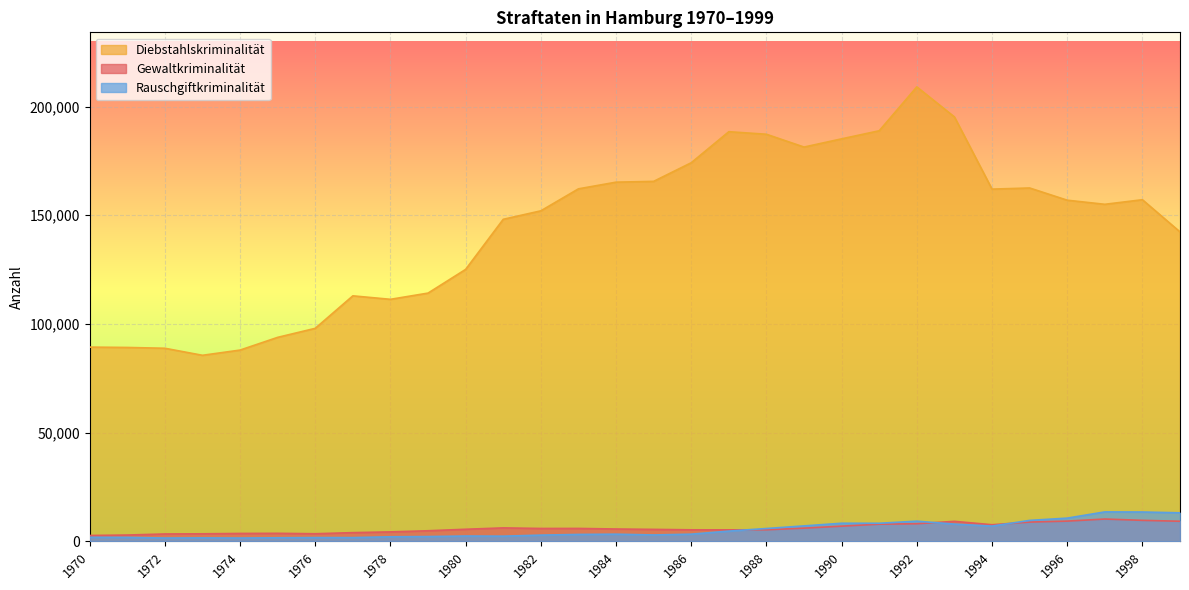

At which category is the sum across all series the highest?

1992